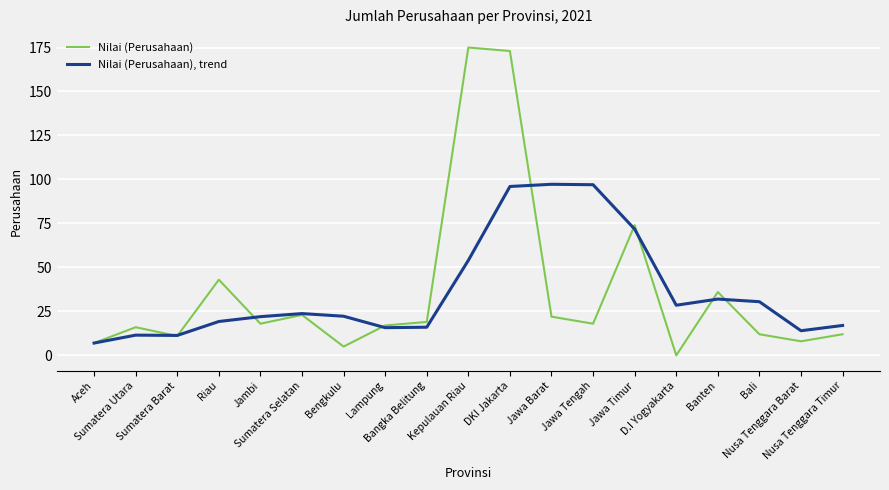

List the series in order of their peak value, lowest first.

Nilai (Perusahaan), trend, Nilai (Perusahaan)